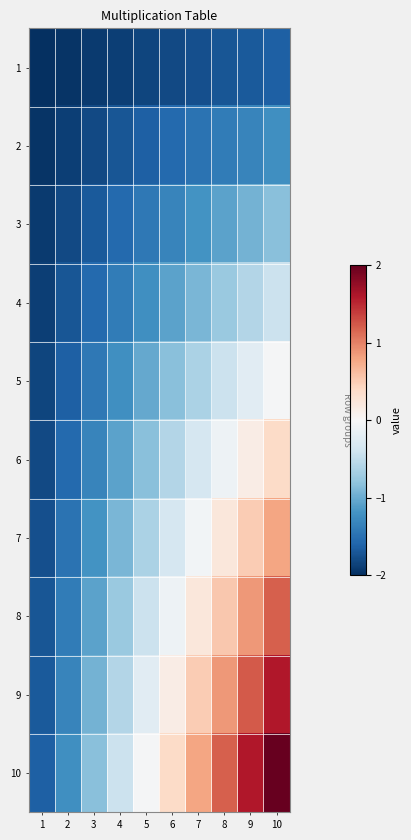

At which category is the sum across all series the highest?

10